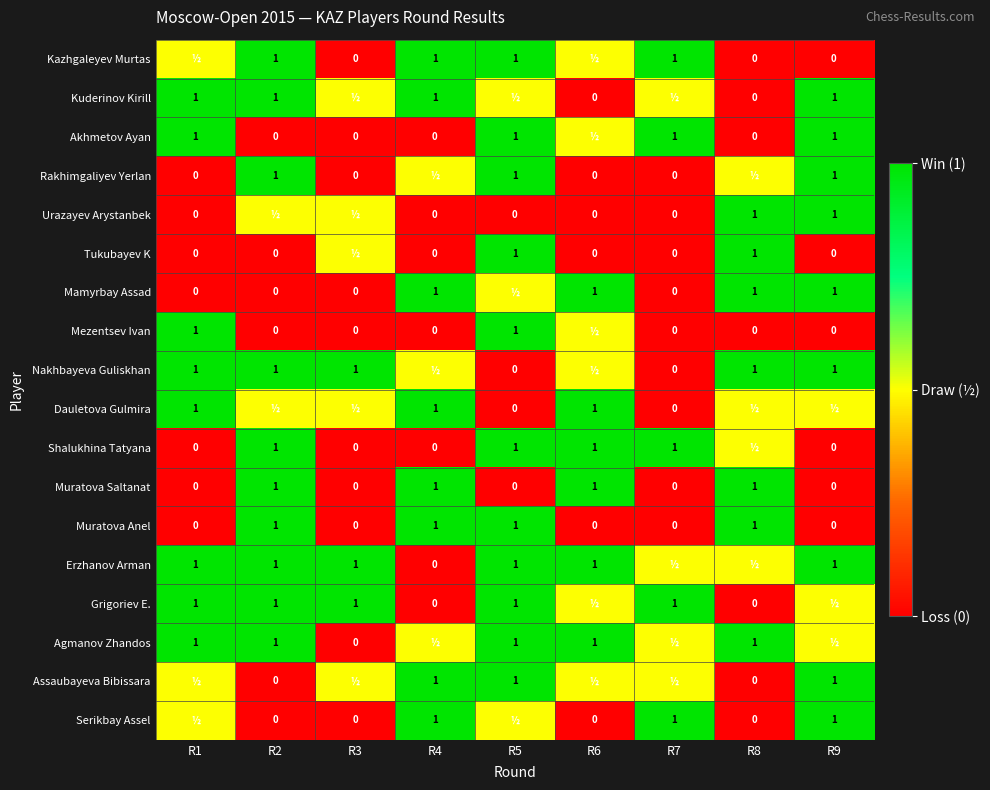

What is the difference between the maximum and minimum values in the Muratova Anel series?

1.0